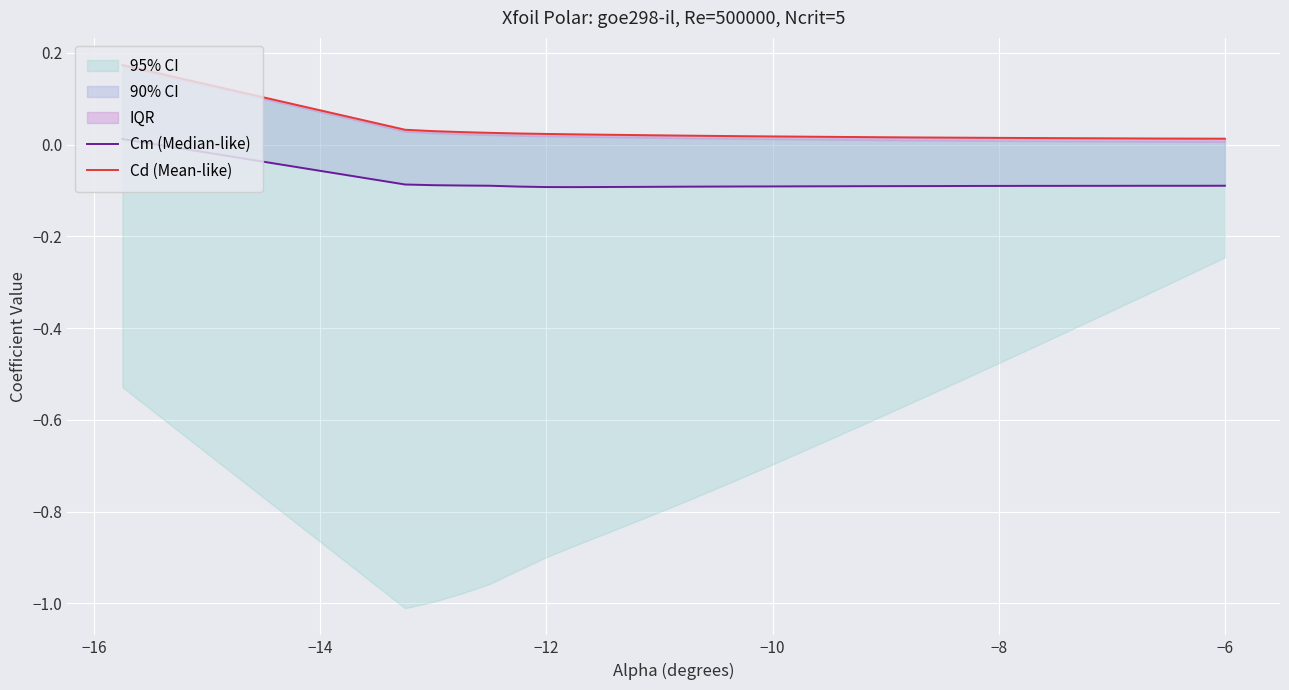

Reading left to right, transcribe all the data shown in this chart.

Cm (Median-like): 0.0	-0.1	-0.1	-0.1	-0.1	-0.1	-0.1	-0.1	-0.1	-0.1	-0.1	-0.1	-0.1	-0.1	-0.1	-0.1	-0.1	-0.1	-0.1	-0.1	-0.1	-0.1	-0.1	-0.1	-0.1	-0.1	-0.1	-0.1	-0.1	-0.1
Cd (Mean-like): 0.2	0.0	0.0	0.0	0.0	0.0	0.0	0.0	0.0	0.0	0.0	0.0	0.0	0.0	0.0	0.0	0.0	0.0	0.0	0.0	0.0	0.0	0.0	0.0	0.0	0.0	0.0	0.0	0.0	0.0